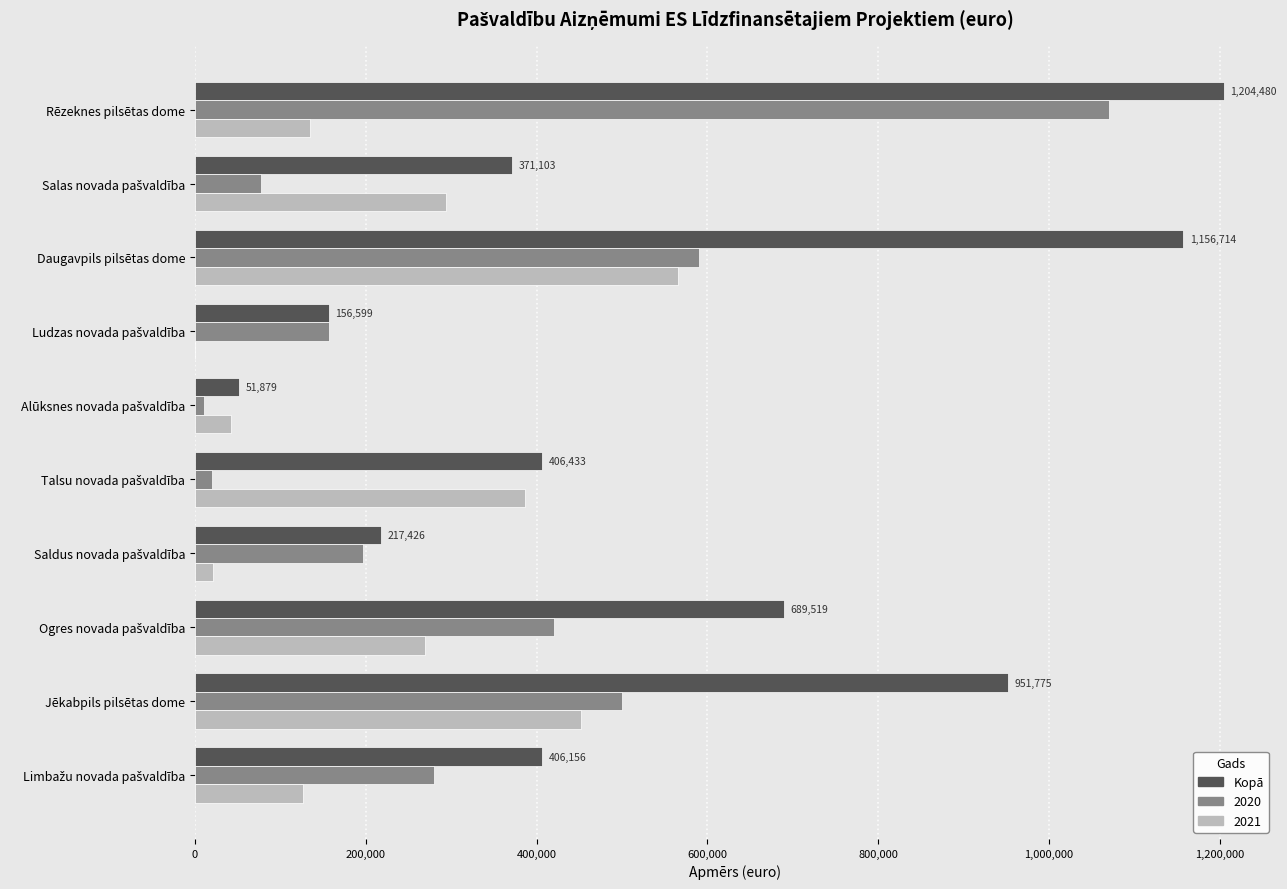

The value of 2021 at Jēkabpils pilsētas dome is 651121. True or false?

False